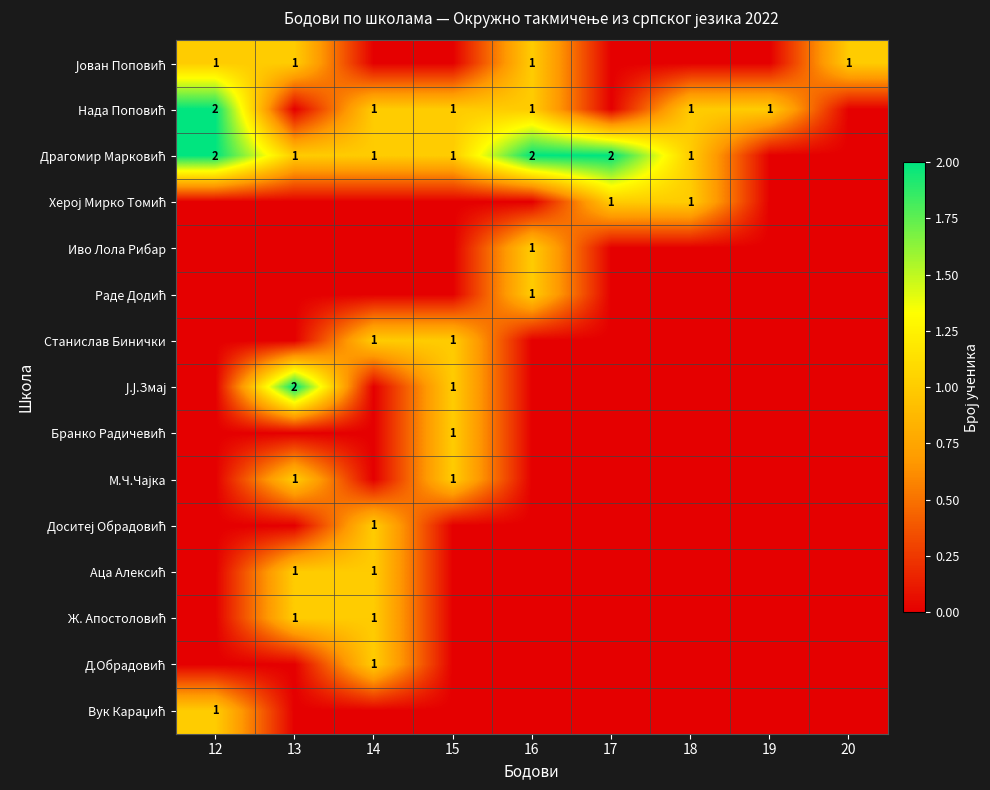

Where is Аца Алексић nearest to the value 0?

12